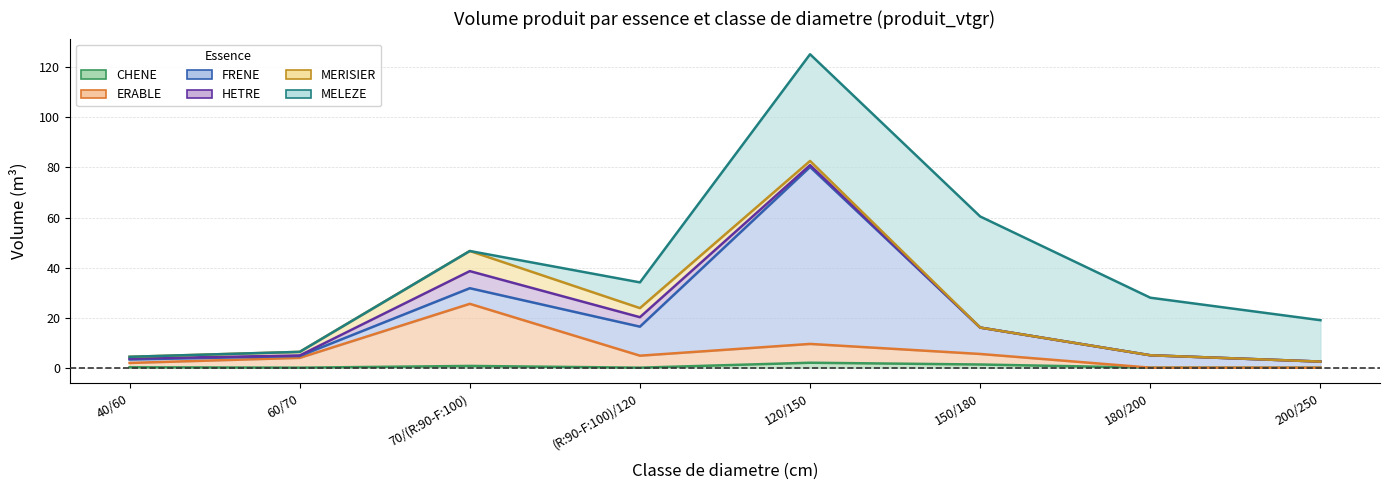

At which label does MERISIER reach its minimum?

150/180